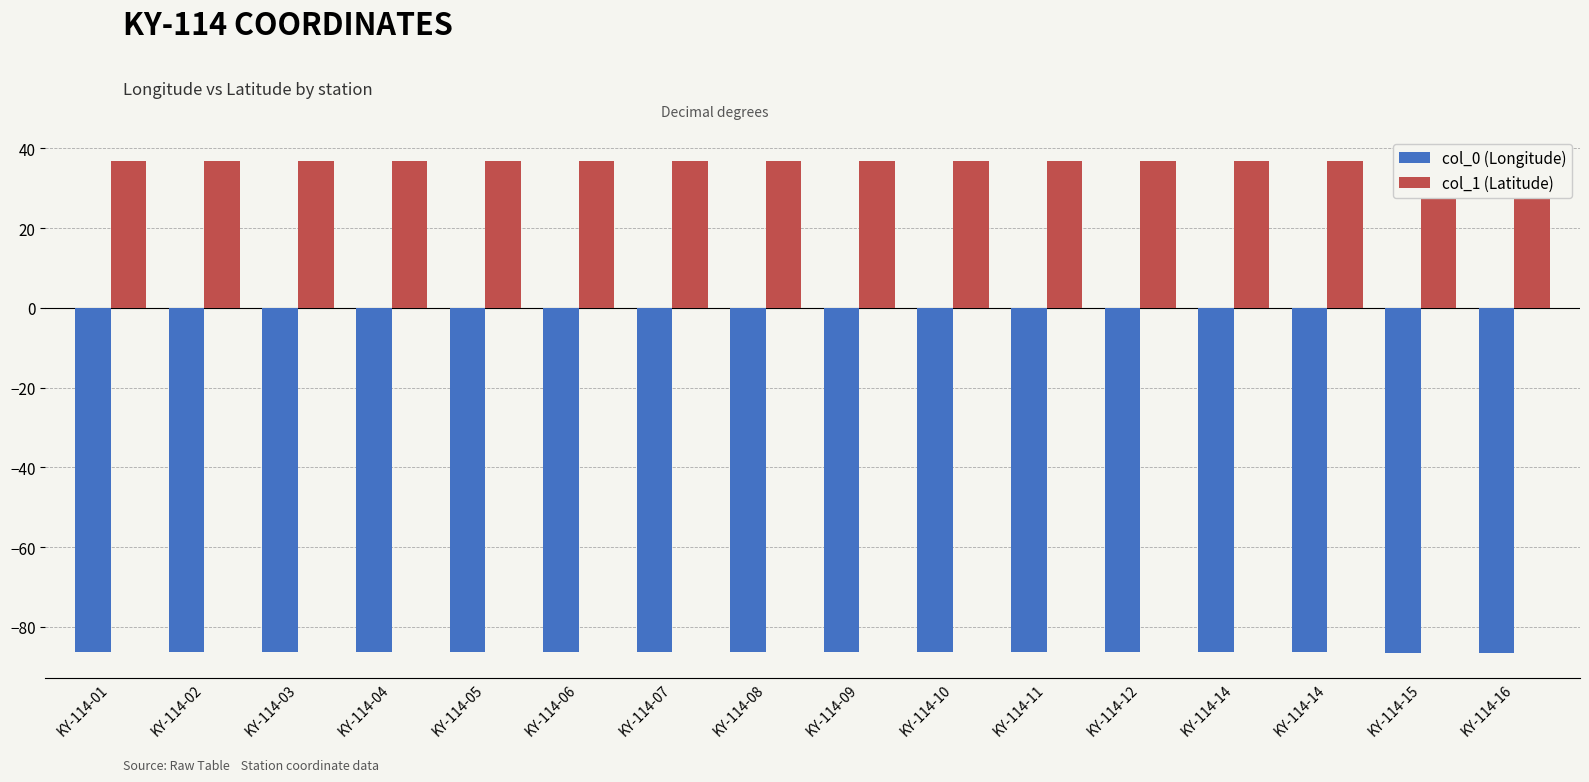

How many series are shown in this chart?

2